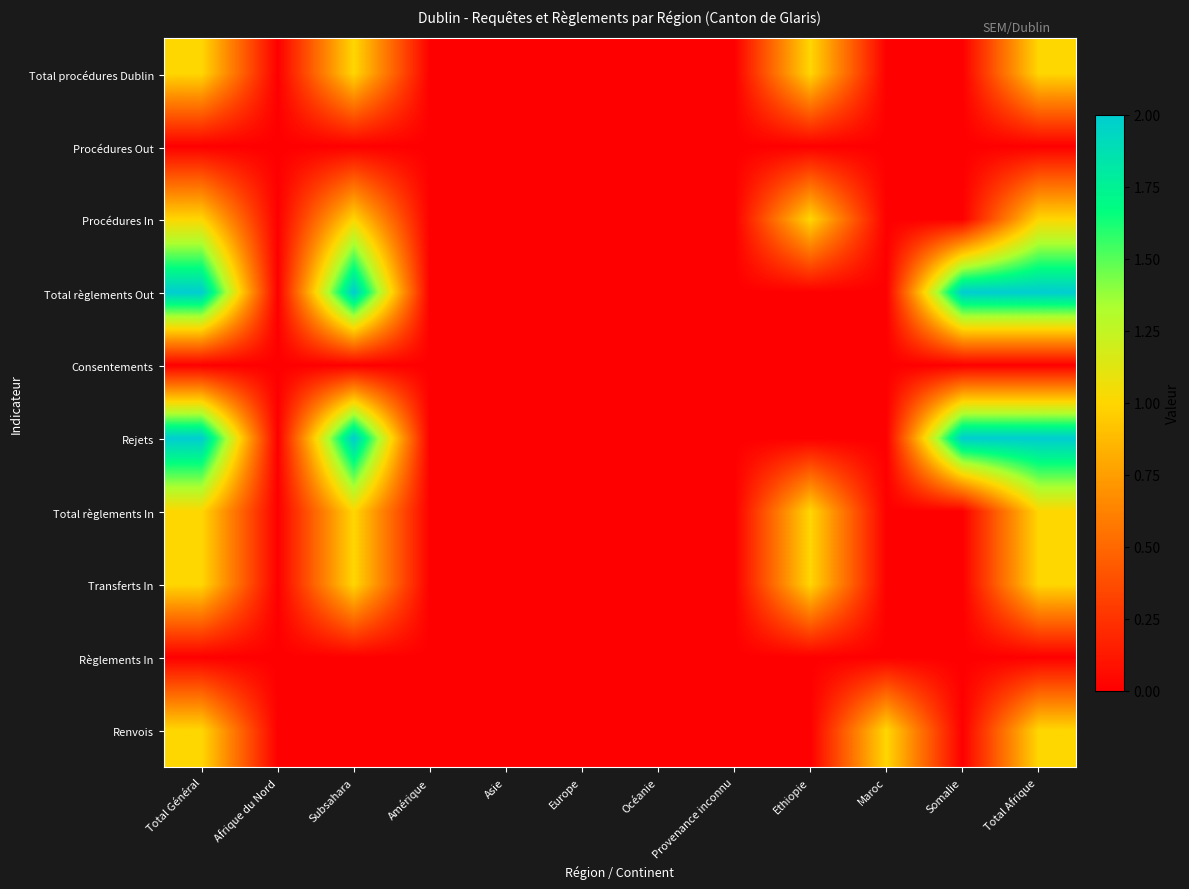

Reading left to right, extract all data points from this chart.

Total procédures Dublin: Total Général=1	Afrique du Nord=0	Subsahara=1	Amérique=0	Asie=0	Europe=0	Océanie=0	Provenance inconnu=0	Ethiopie=1	Maroc=0	Somalie=0	Total Afrique=1
Procédures Out: Total Général=0	Afrique du Nord=0	Subsahara=0	Amérique=0	Asie=0	Europe=0	Océanie=0	Provenance inconnu=0	Ethiopie=0	Maroc=0	Somalie=0	Total Afrique=0
Procédures In: Total Général=1	Afrique du Nord=0	Subsahara=1	Amérique=0	Asie=0	Europe=0	Océanie=0	Provenance inconnu=0	Ethiopie=1	Maroc=0	Somalie=0	Total Afrique=1
Total règlements Out: Total Général=2	Afrique du Nord=0	Subsahara=2	Amérique=0	Asie=0	Europe=0	Océanie=0	Provenance inconnu=0	Ethiopie=0	Maroc=0	Somalie=2	Total Afrique=2
Consentements: Total Général=0	Afrique du Nord=0	Subsahara=0	Amérique=0	Asie=0	Europe=0	Océanie=0	Provenance inconnu=0	Ethiopie=0	Maroc=0	Somalie=0	Total Afrique=0
Rejets: Total Général=2	Afrique du Nord=0	Subsahara=2	Amérique=0	Asie=0	Europe=0	Océanie=0	Provenance inconnu=0	Ethiopie=0	Maroc=0	Somalie=2	Total Afrique=2
Total règlements In: Total Général=1	Afrique du Nord=0	Subsahara=1	Amérique=0	Asie=0	Europe=0	Océanie=0	Provenance inconnu=0	Ethiopie=1	Maroc=0	Somalie=0	Total Afrique=1
Transferts In: Total Général=1	Afrique du Nord=0	Subsahara=1	Amérique=0	Asie=0	Europe=0	Océanie=0	Provenance inconnu=0	Ethiopie=1	Maroc=0	Somalie=0	Total Afrique=1
Règlements In: Total Général=0	Afrique du Nord=0	Subsahara=0	Amérique=0	Asie=0	Europe=0	Océanie=0	Provenance inconnu=0	Ethiopie=0	Maroc=0	Somalie=0	Total Afrique=0
Renvois: Total Général=1	Afrique du Nord=0	Subsahara=0	Amérique=0	Asie=0	Europe=0	Océanie=0	Provenance inconnu=0	Ethiopie=0	Maroc=1	Somalie=0	Total Afrique=1